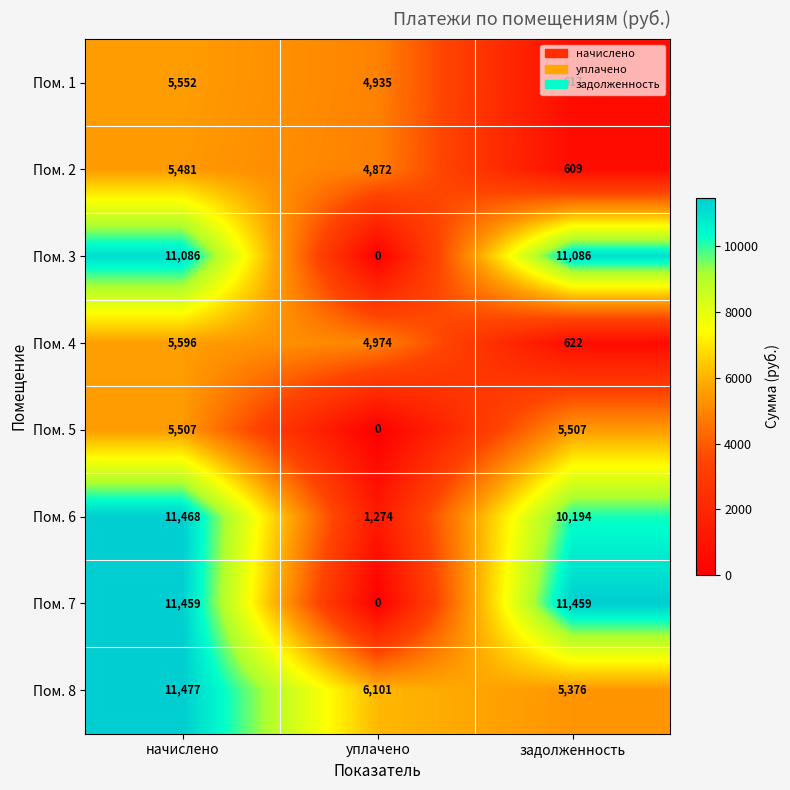

How many data points does each series have?

3